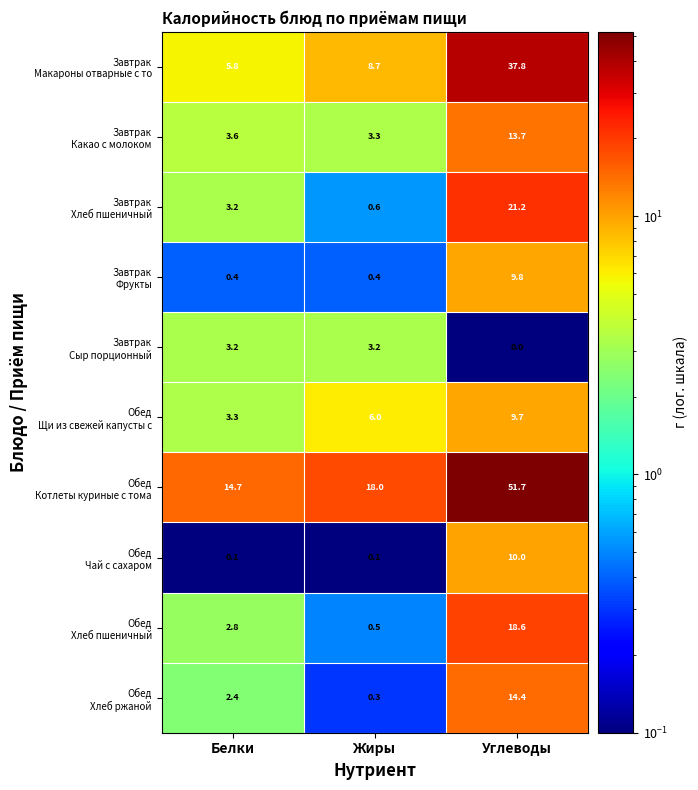

What is the spread (max minus min) of values at Белки?

14.6